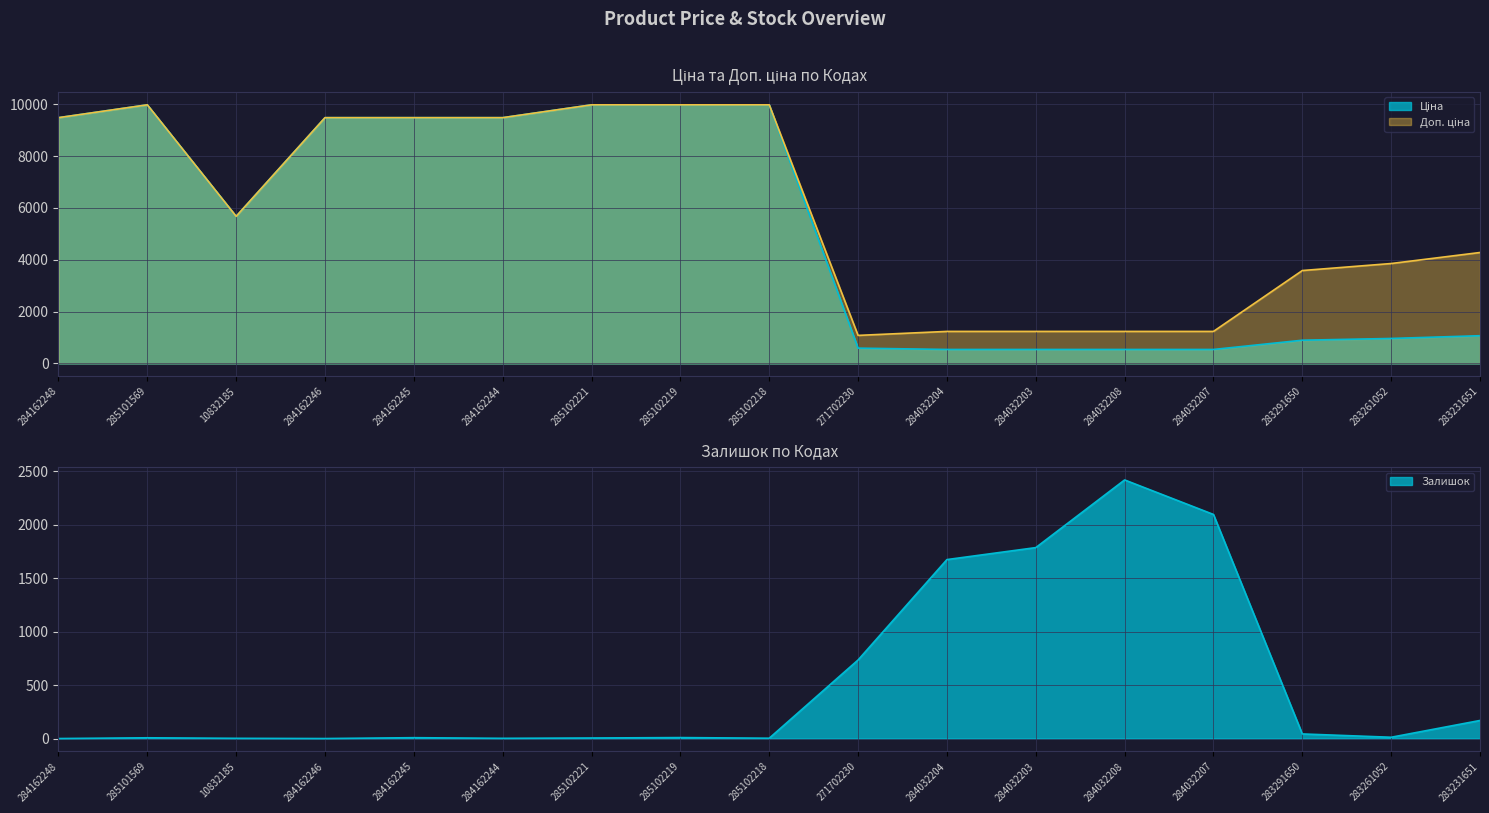

Where is Залишок nearest to the value 1209?

284032204